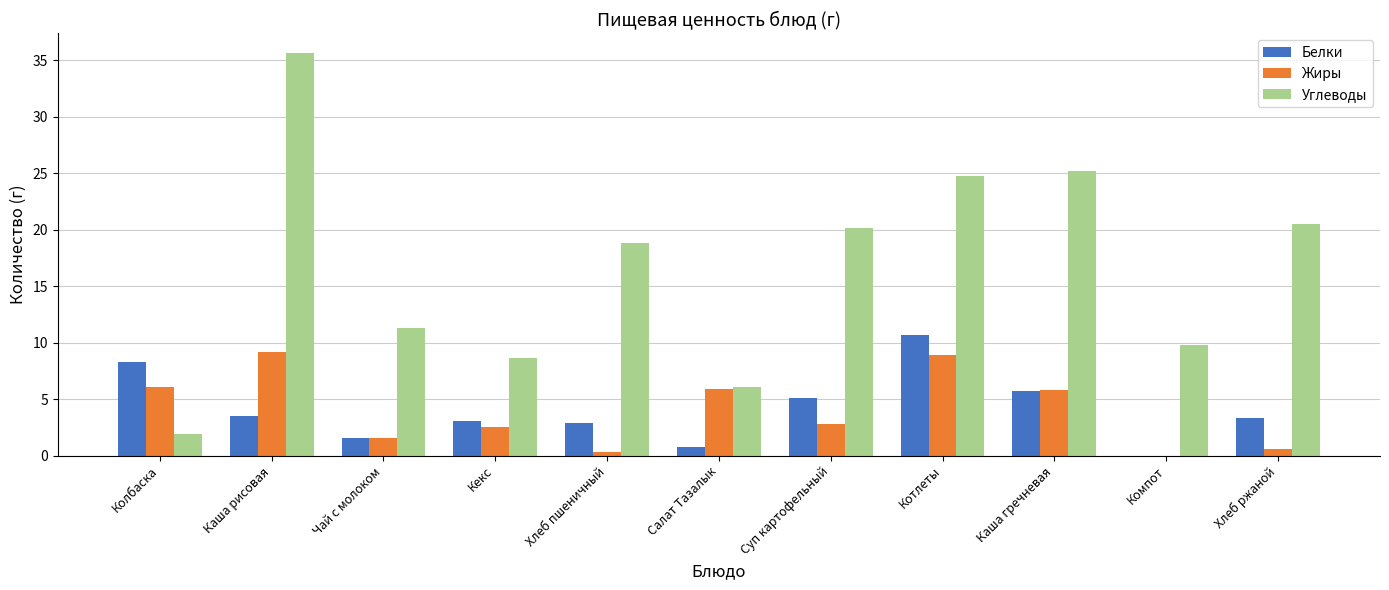

Which series has the widest spread of values?

Углеводы